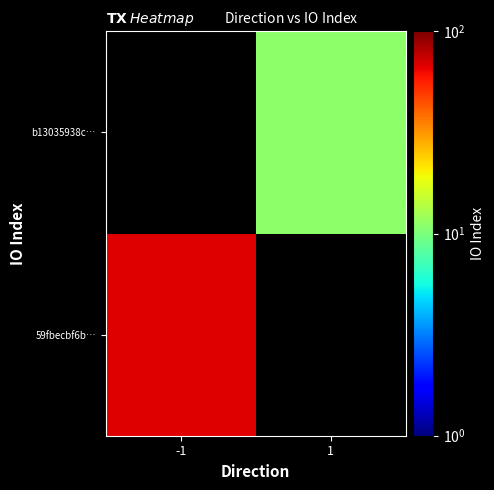

What is the maximum value shown in the chart?

68.0